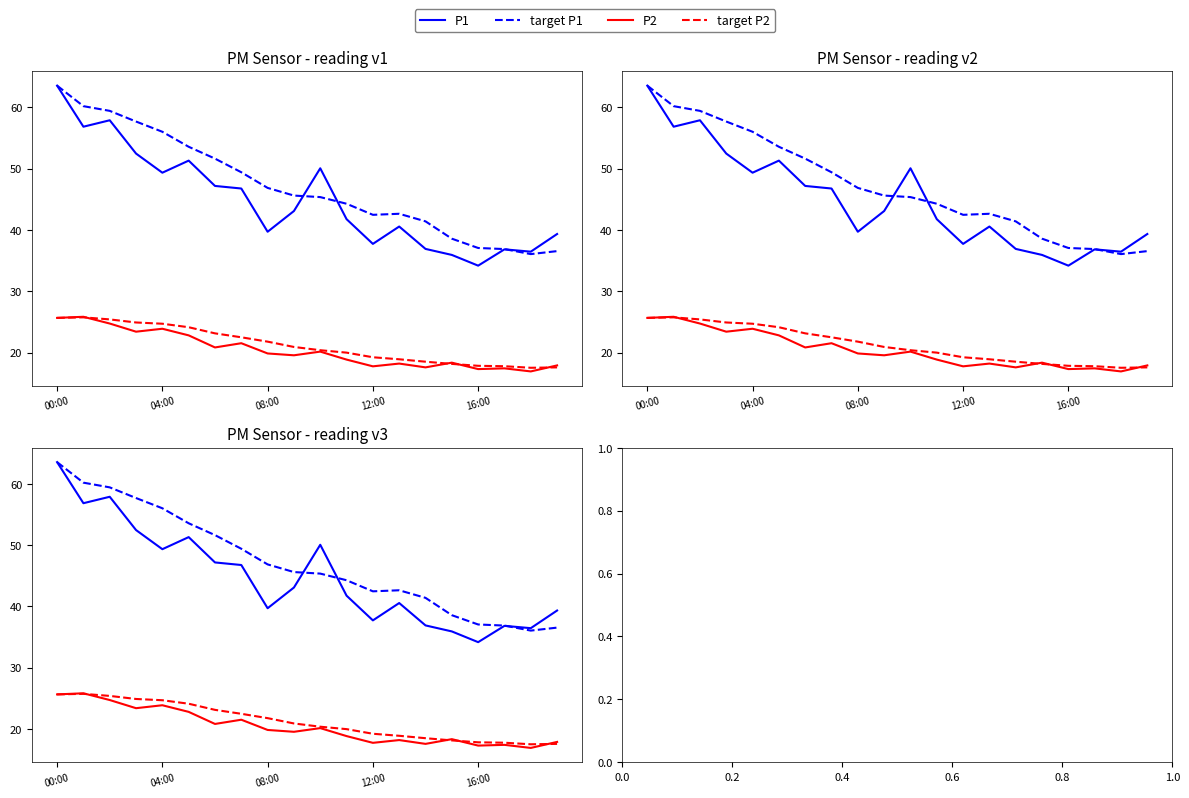

The target P2 series shows 22.5 at 7. True or false?

True